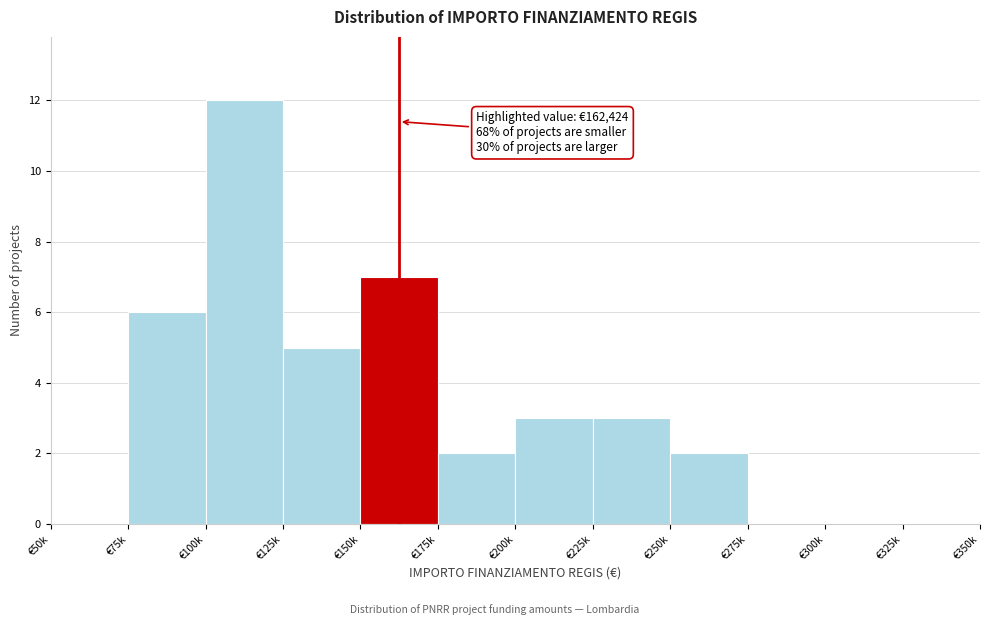

Reading left to right, extract all data points from this chart.

€50k=0	€75k=6	€100k=12	€125k=5	€150k=7	€175k=2	€200k=3	€225k=3	€250k=2	€275k=0	€300k=0	€325k=0